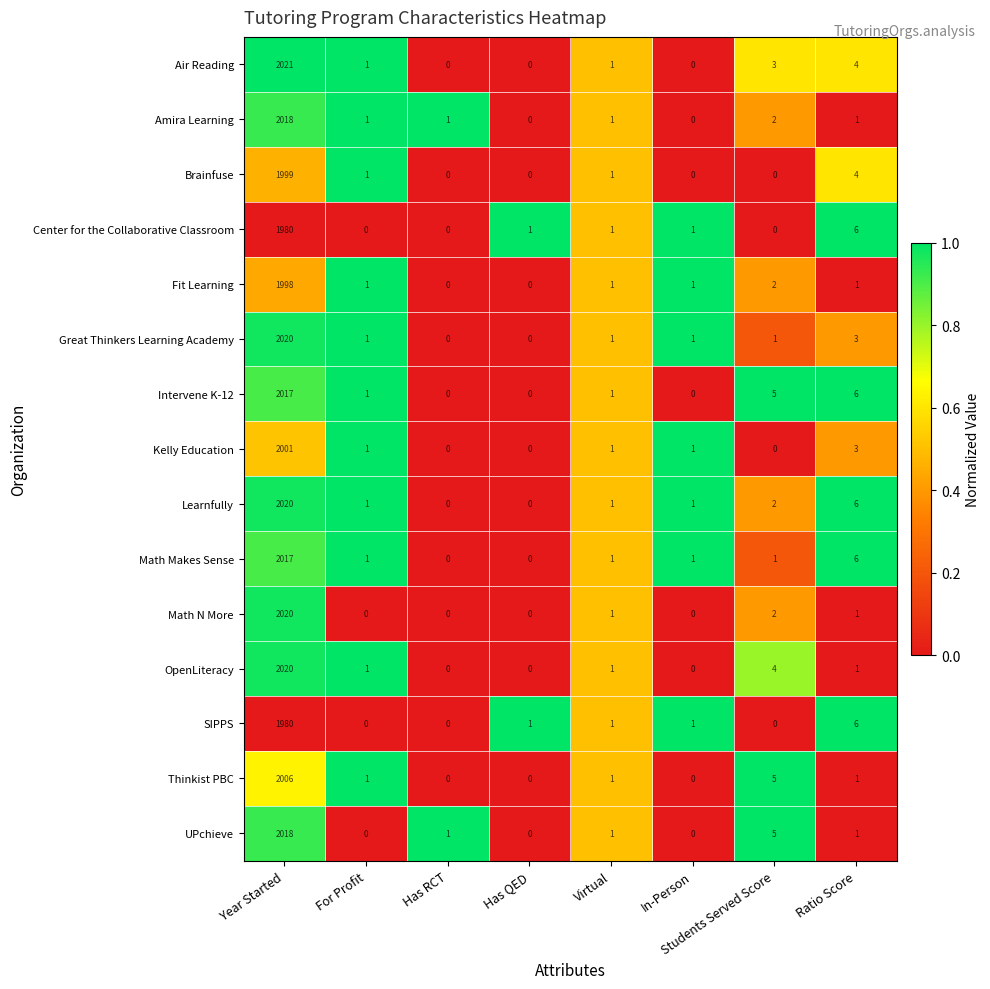

Which category has the highest value in the Air Reading series?

Year Started